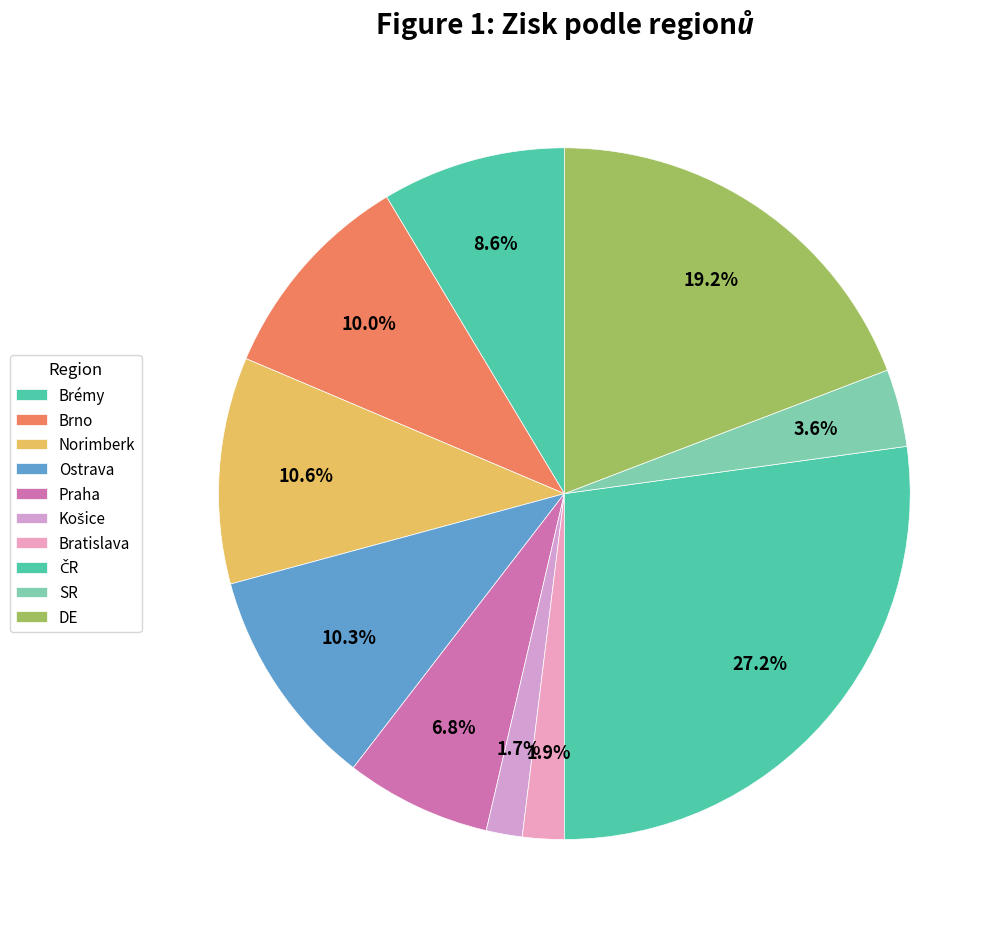

How many slices are in this pie chart?

10